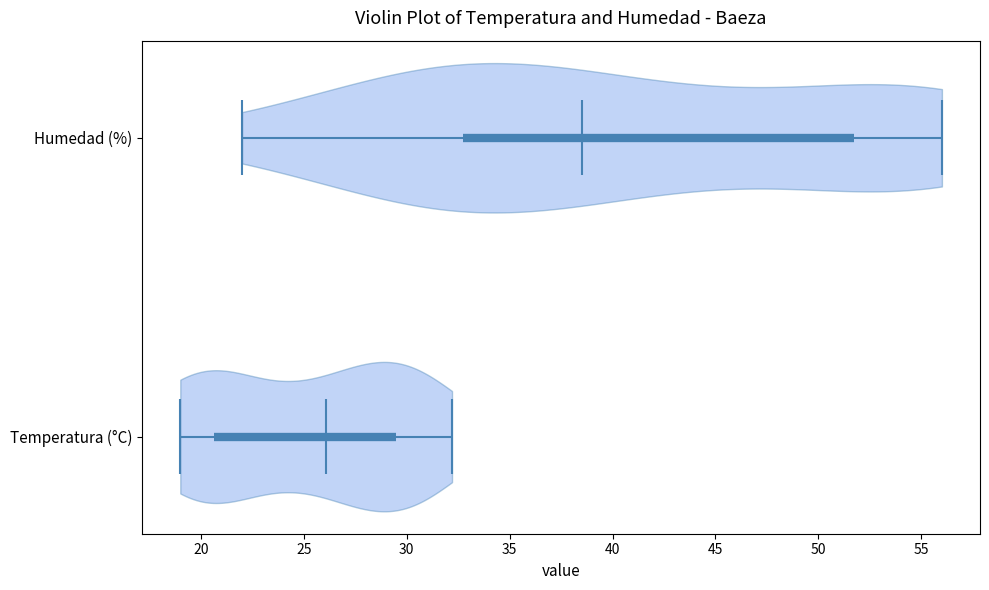

Reading bottom to top, read every violin against the x-axis: where its median line is, and the lowest and highest points it reaches. The values are not printed on the chart, so give them approximately, as read against the axis.

Temperatura (°C): median line 26.0, lowest point 19.0, highest point 32.0
Humedad (%): median line 38.5, lowest point 22.0, highest point 56.0